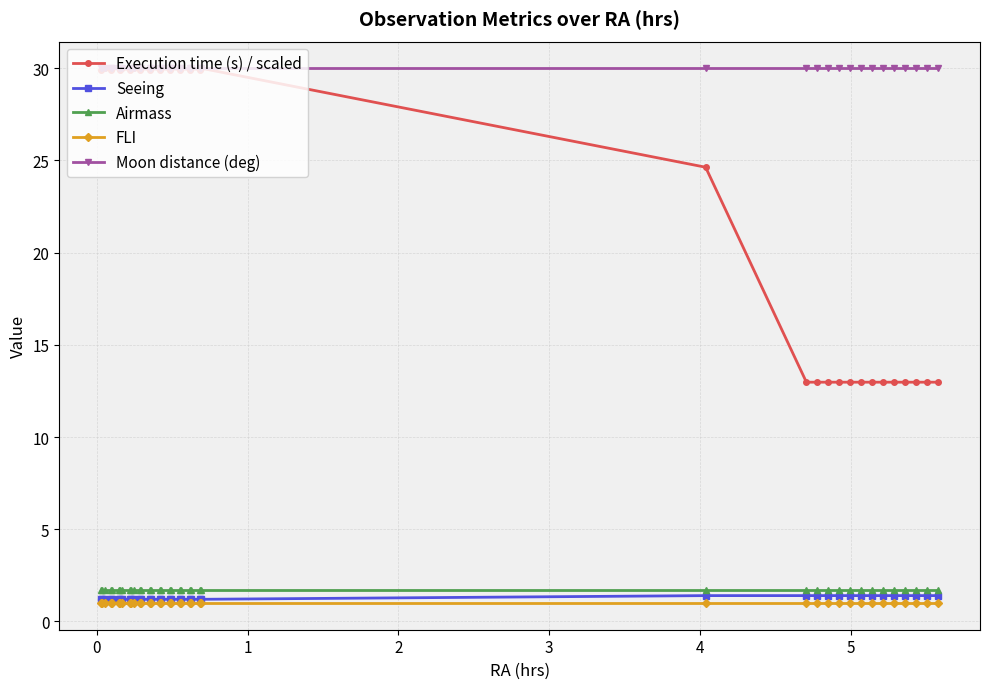

How many lines are shown in the chart?

5